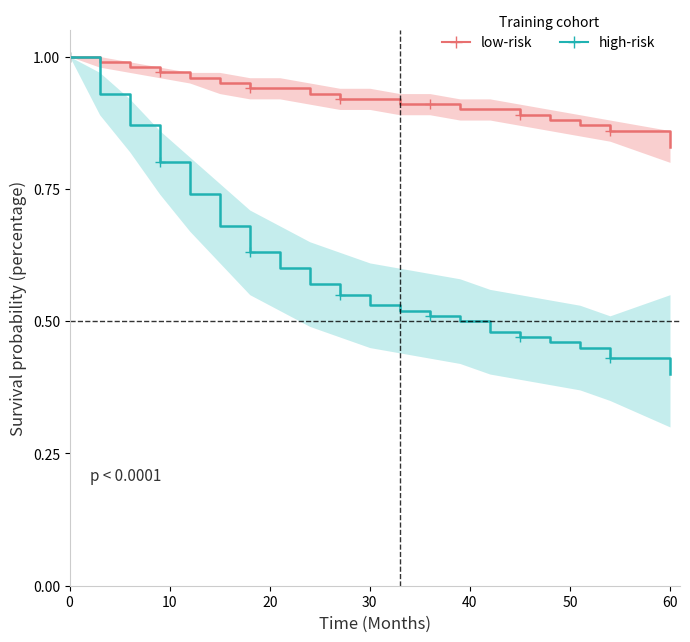

At how many categories does at least one series exceed 0?

20